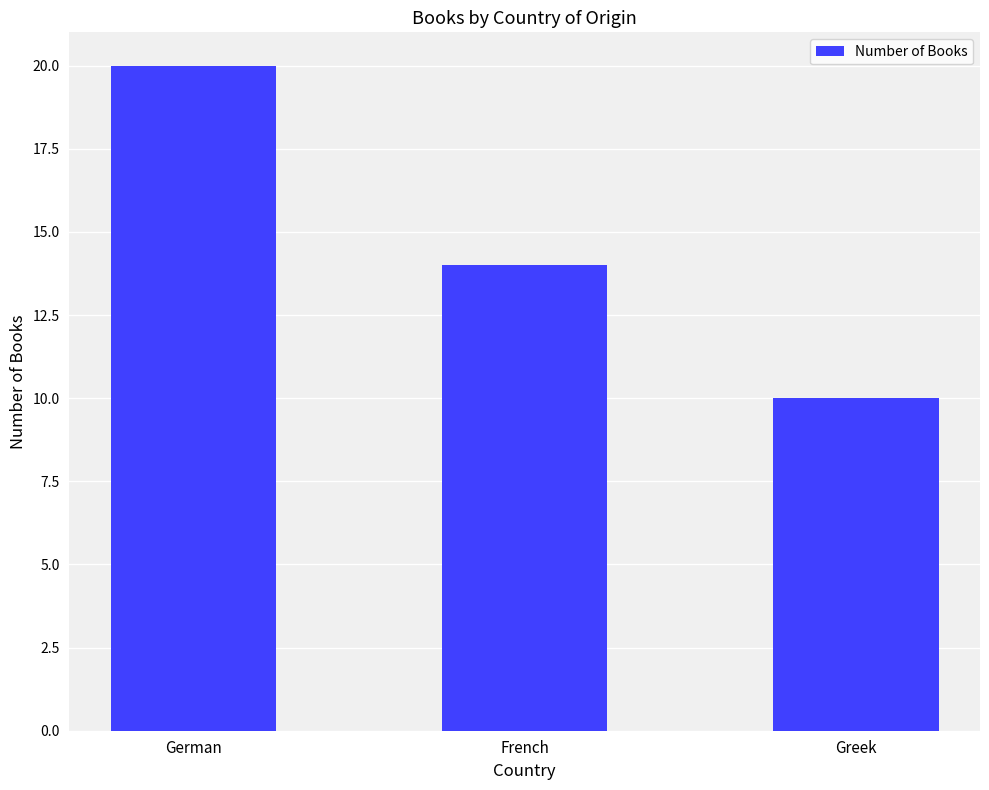

Is it true that the value at French is 14?

True